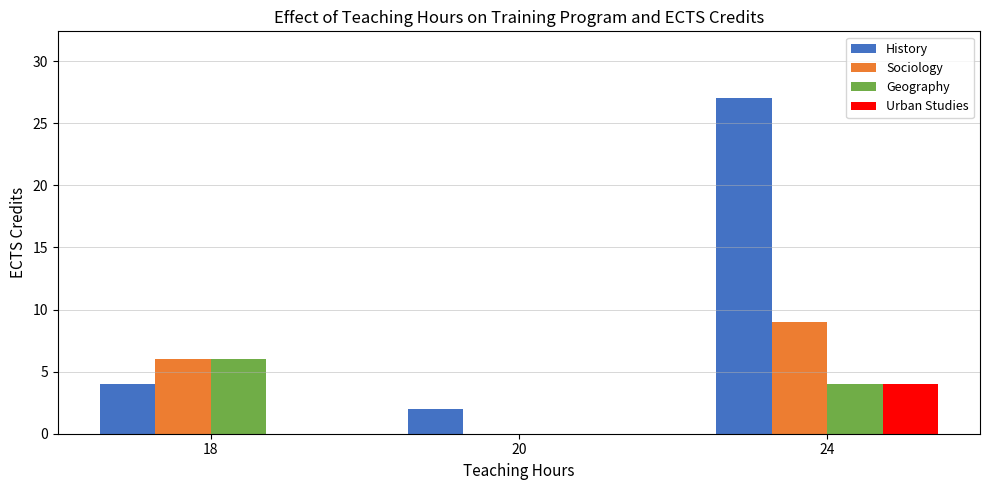

Is the value of History at 20 greater than the value of Sociology at 20?

Yes